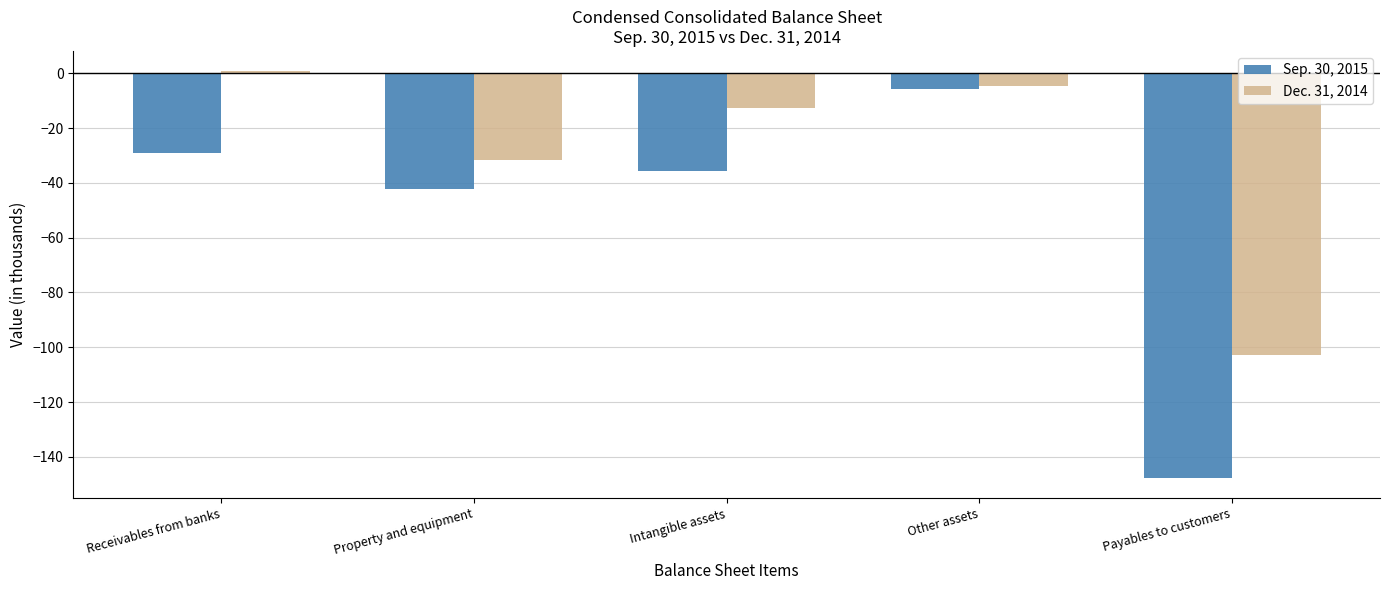

Reading left to right, transcribe all the data shown in this chart.

Sep. 30, 2015: Receivables from banks=-29.1	Property and equipment=-42.4	Intangible assets=-35.8	Other assets=-5.9	Payables to customers=-147.6
Dec. 31, 2014: Receivables from banks=0.7	Property and equipment=-31.5	Intangible assets=-12.7	Other assets=-4.6	Payables to customers=-102.7